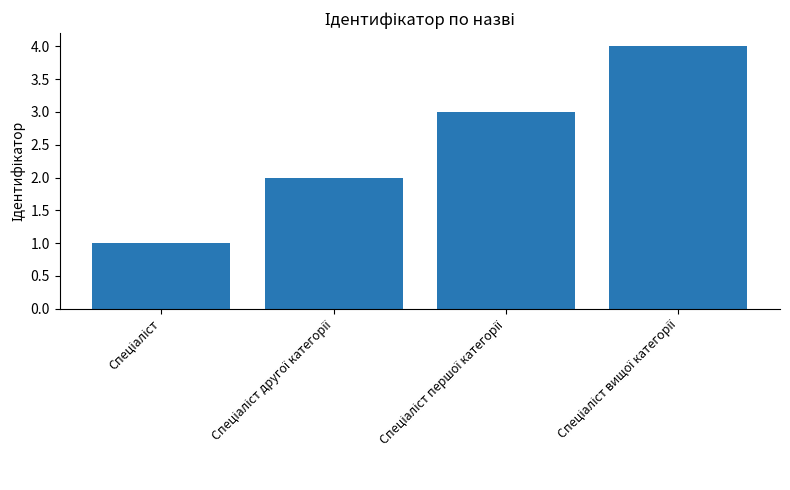

What is the greatest value displayed?

4